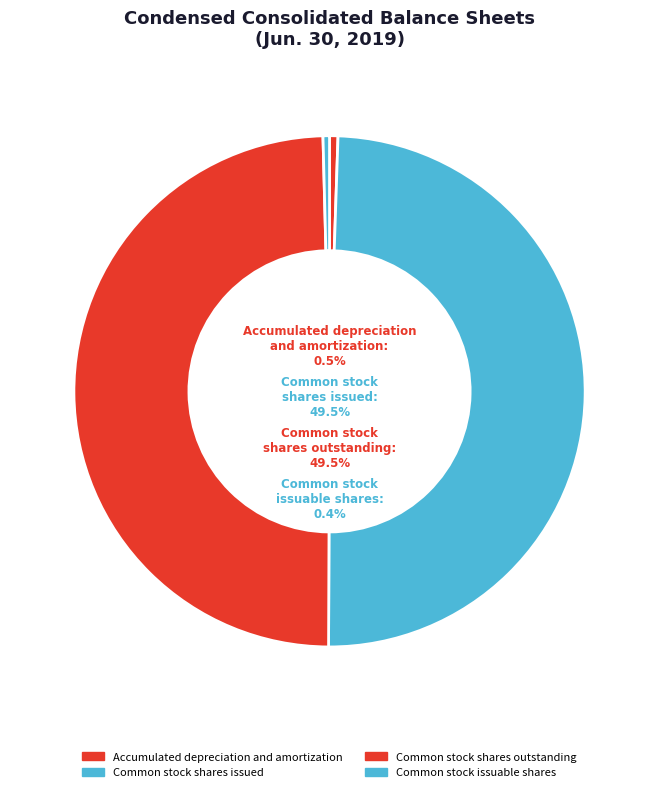

Does Common stock shares issued represent more than half of the total?

No